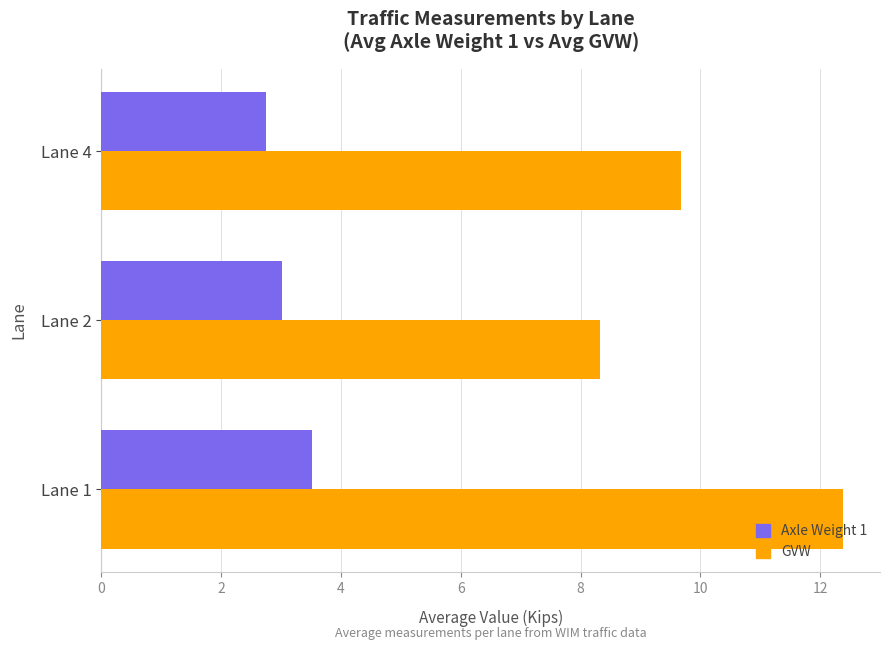

What is the total value across all series at Lane 4?

12.4